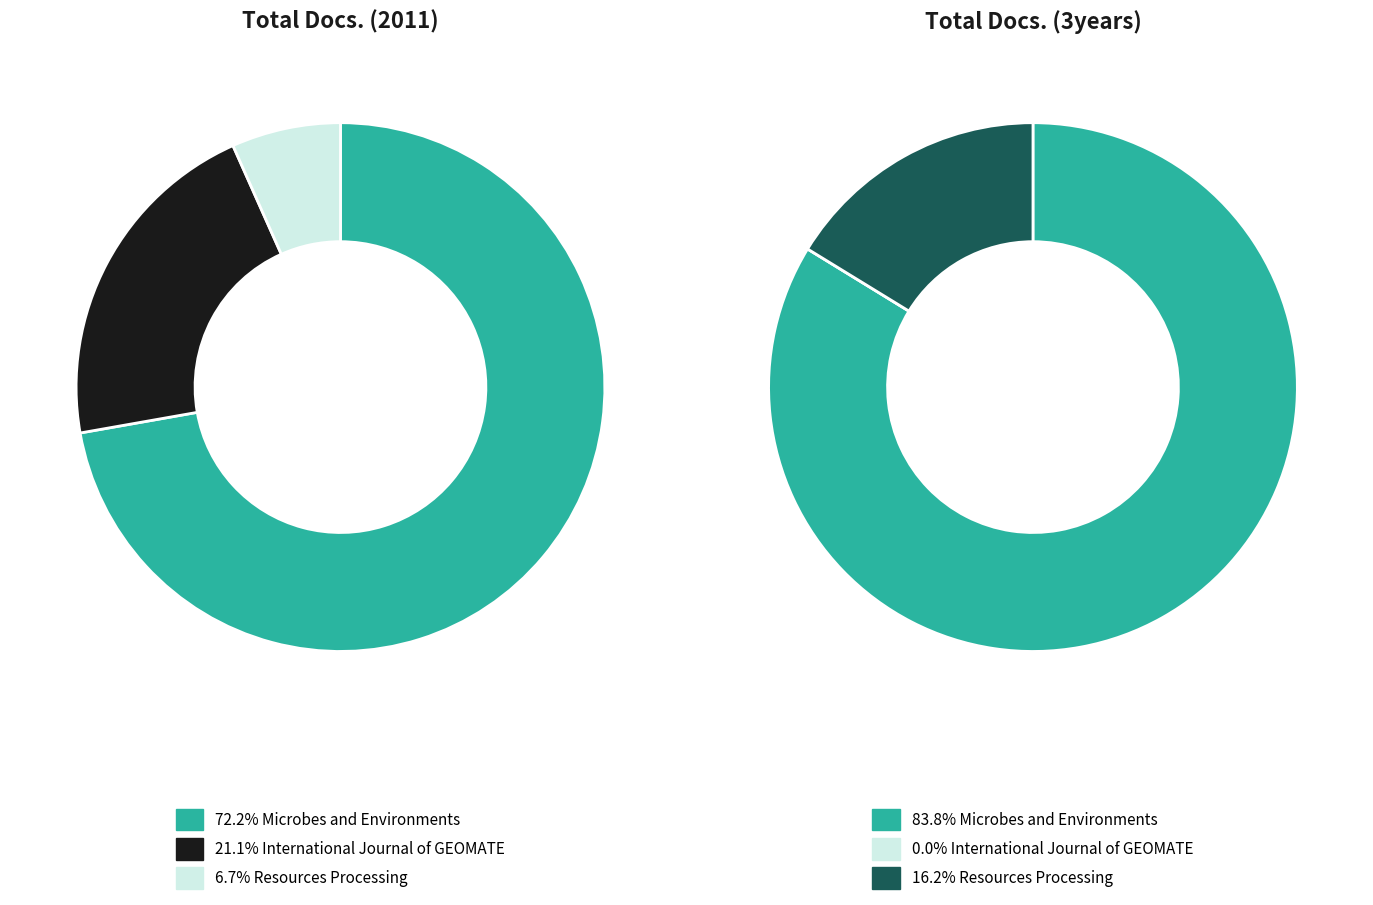

Rank the series at Microbes and Environments from highest to lowest value.

Total Docs. (3years), Total Docs. (2011)